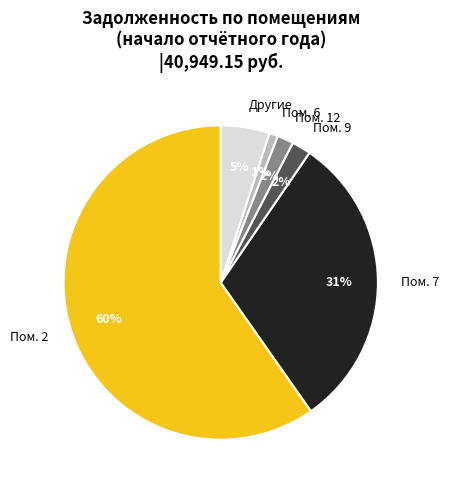

Which category accounts for the majority?

Пом. 2